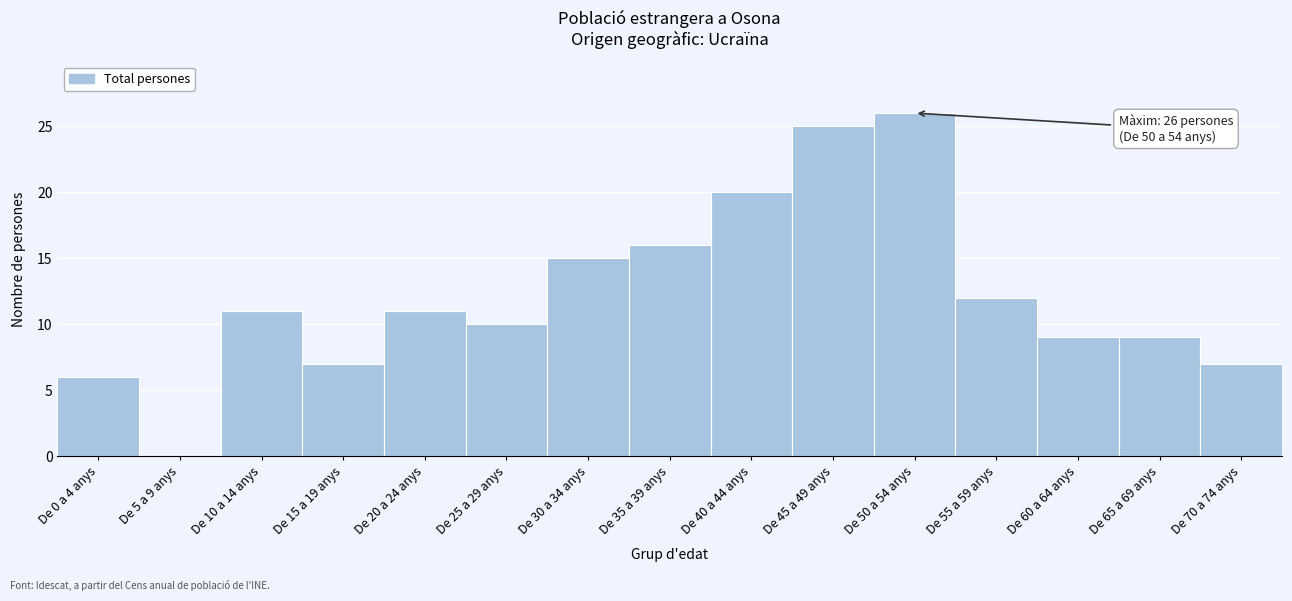

Reading left to right, list all the values displayed in this chart.

De 0 a 4 anys=6	De 5 a 9 anys=0	De 10 a 14 anys=11	De 15 a 19 anys=7	De 20 a 24 anys=11	De 25 a 29 anys=10	De 30 a 34 anys=15	De 35 a 39 anys=16	De 40 a 44 anys=20	De 45 a 49 anys=25	De 50 a 54 anys=26	De 55 a 59 anys=12	De 60 a 64 anys=9	De 65 a 69 anys=9	De 70 a 74 anys=7